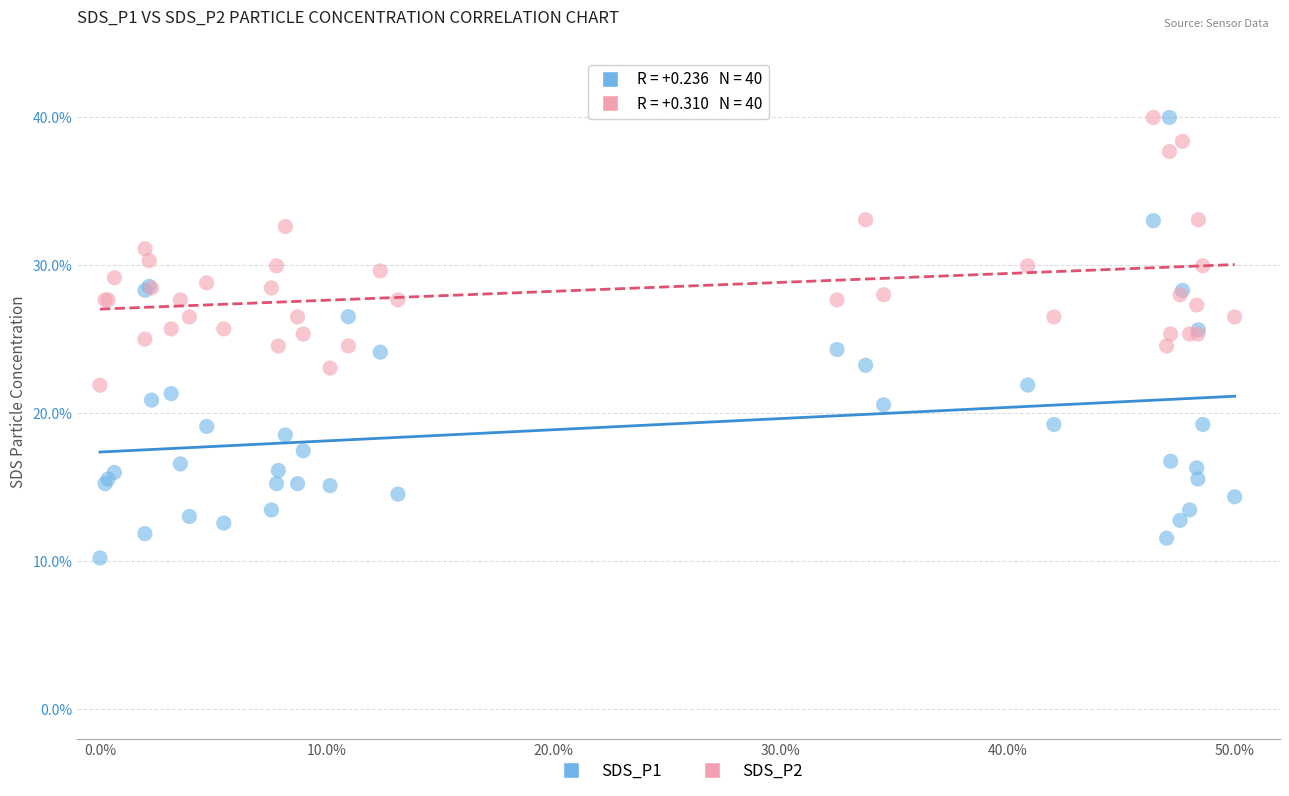

Which series contains the lowest Y value?

SDS_P1